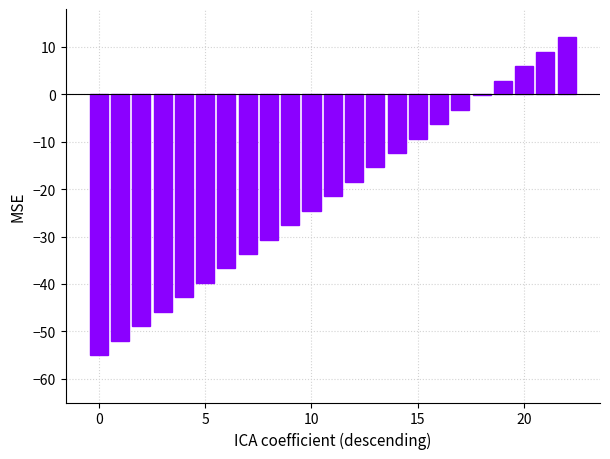

Count the number of values greater than -21.

11